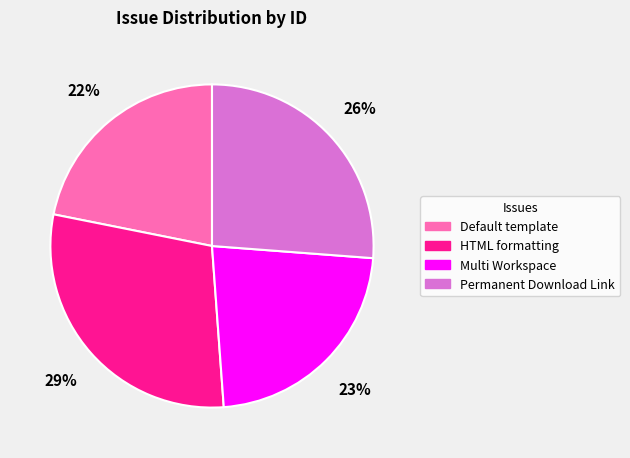

To the nearest percent, what is the average slice percentage?

25%